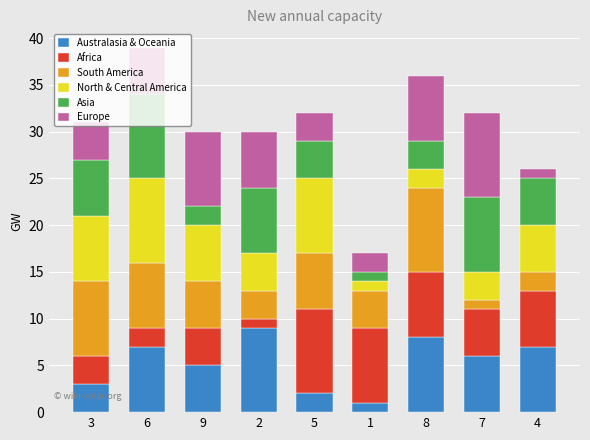

What is the maximum value for Australasia & Oceania?

9